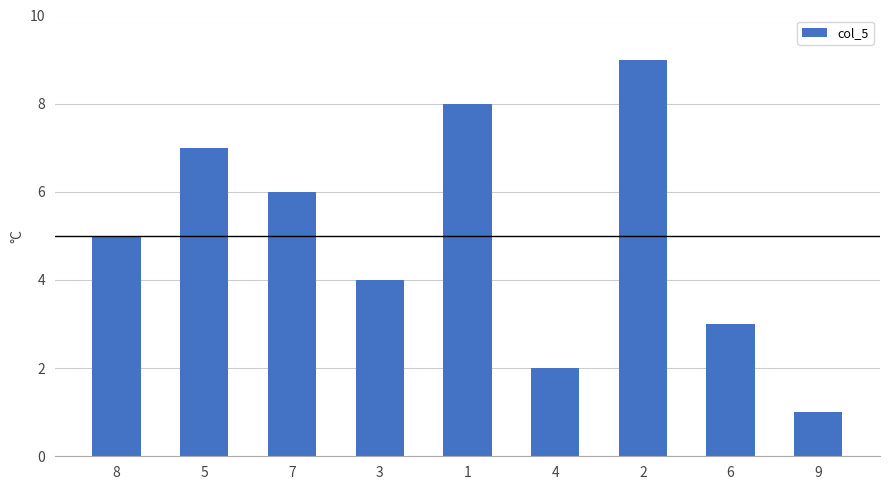

The value at 9 is 0. True or false?

False